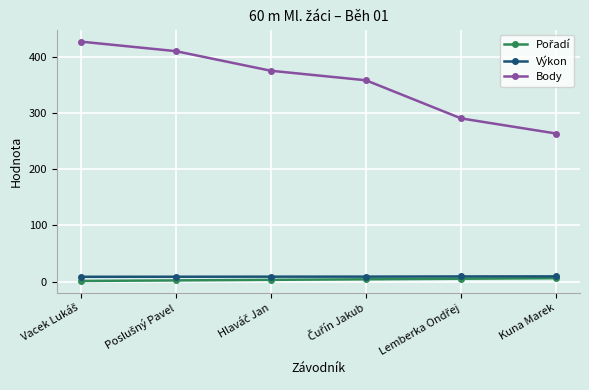

What position from the left is Kuna Marek?

6